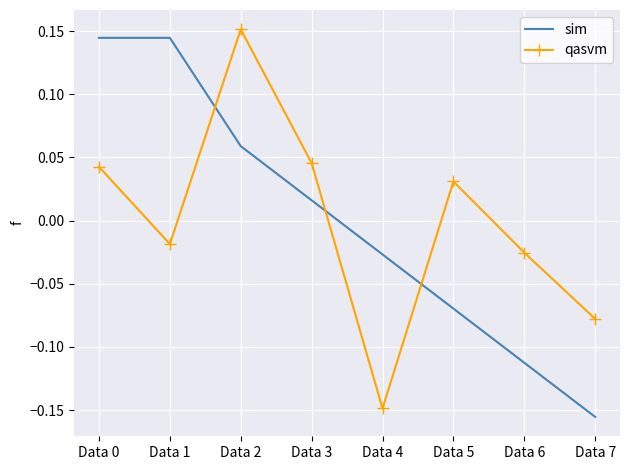

Between Data 3 and Data 6, which series saw the biggest shift?

sim